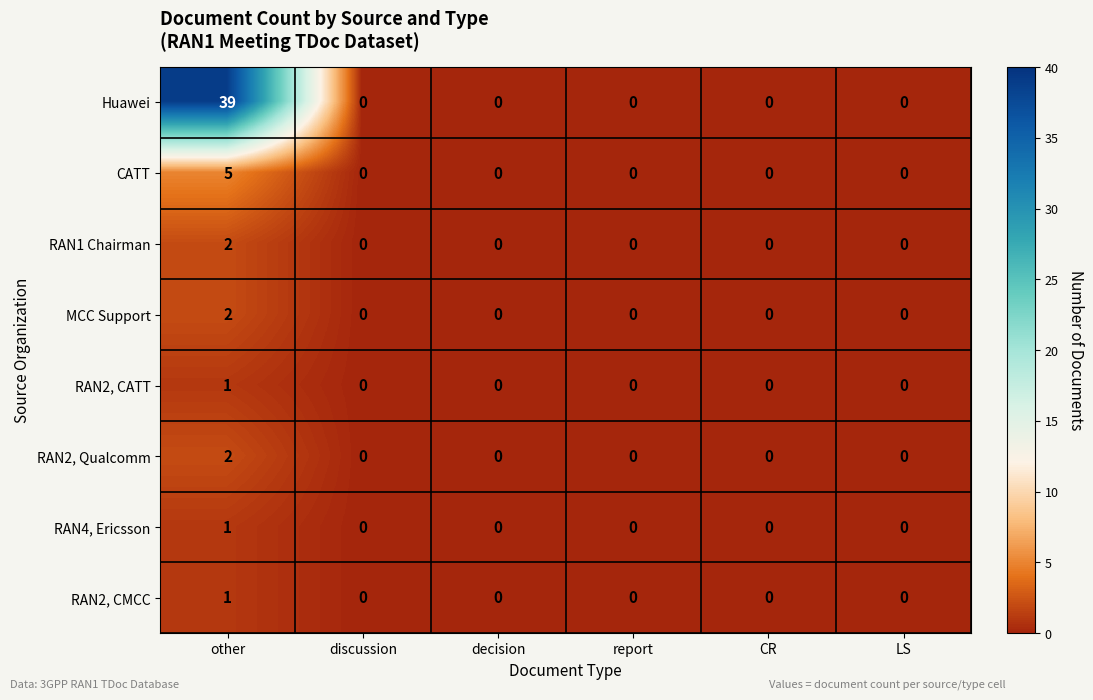

What is the greatest value displayed?

39